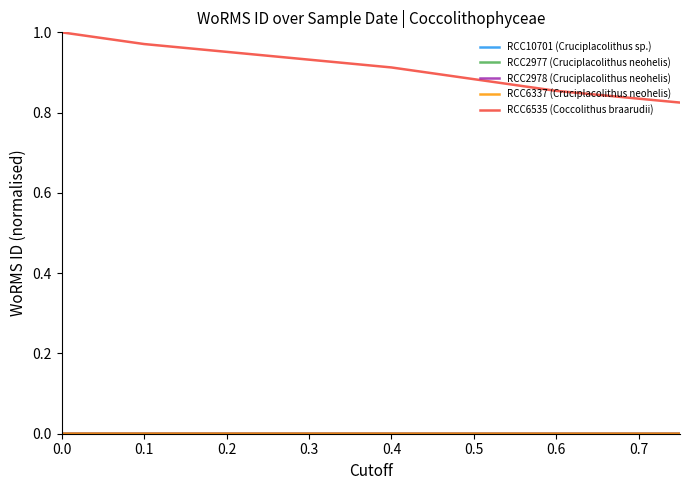

At which label is RCC6337 (Cruciplacolithus neohelis) closest to 0?

0.6